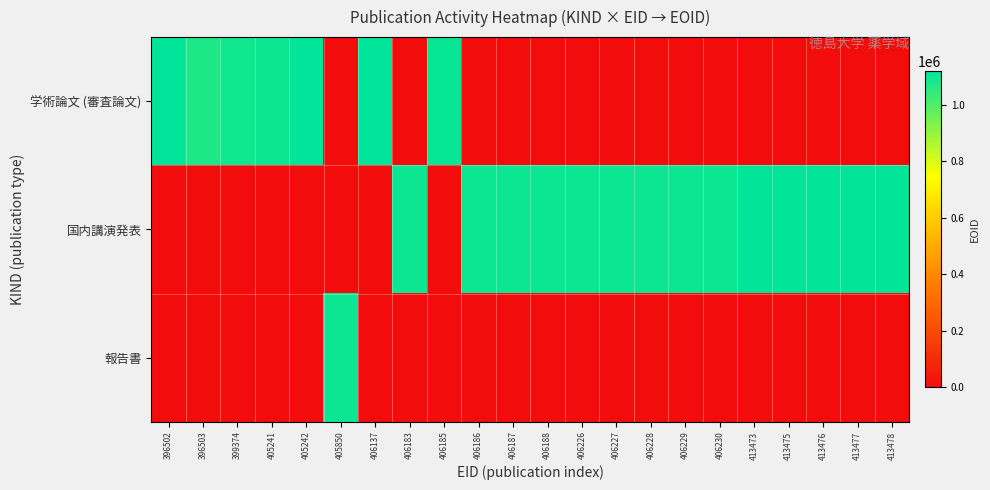

Reading left to right, list all the values displayed in this chart.

学術論文 (審査論文): 396502=1118462	396503=1076695	399374=1090805	405241=1099106	405242=1118323	405850=0	406137=1118523	406183=0	406185=1105999	406186=0	406187=0	406188=0	406226=0	406227=0	406228=0	406229=0	406230=0	413473=0	413475=0	413476=0	413477=0	413478=0
国内講演発表: 396502=0	396503=0	399374=0	405241=0	405242=0	405850=0	406137=0	406183=1101598	406185=0	406186=1101602	406187=1101603	406188=1101604	406226=1101665	406227=1101663	406228=1101664	406229=1101666	406230=1101667	413473=1116041	413475=1116043	413476=1116044	413477=1116045	413478=1116046
報告書: 396502=0	396503=0	399374=0	405241=0	405242=0	405850=1101085	406137=0	406183=0	406185=0	406186=0	406187=0	406188=0	406226=0	406227=0	406228=0	406229=0	406230=0	413473=0	413475=0	413476=0	413477=0	413478=0